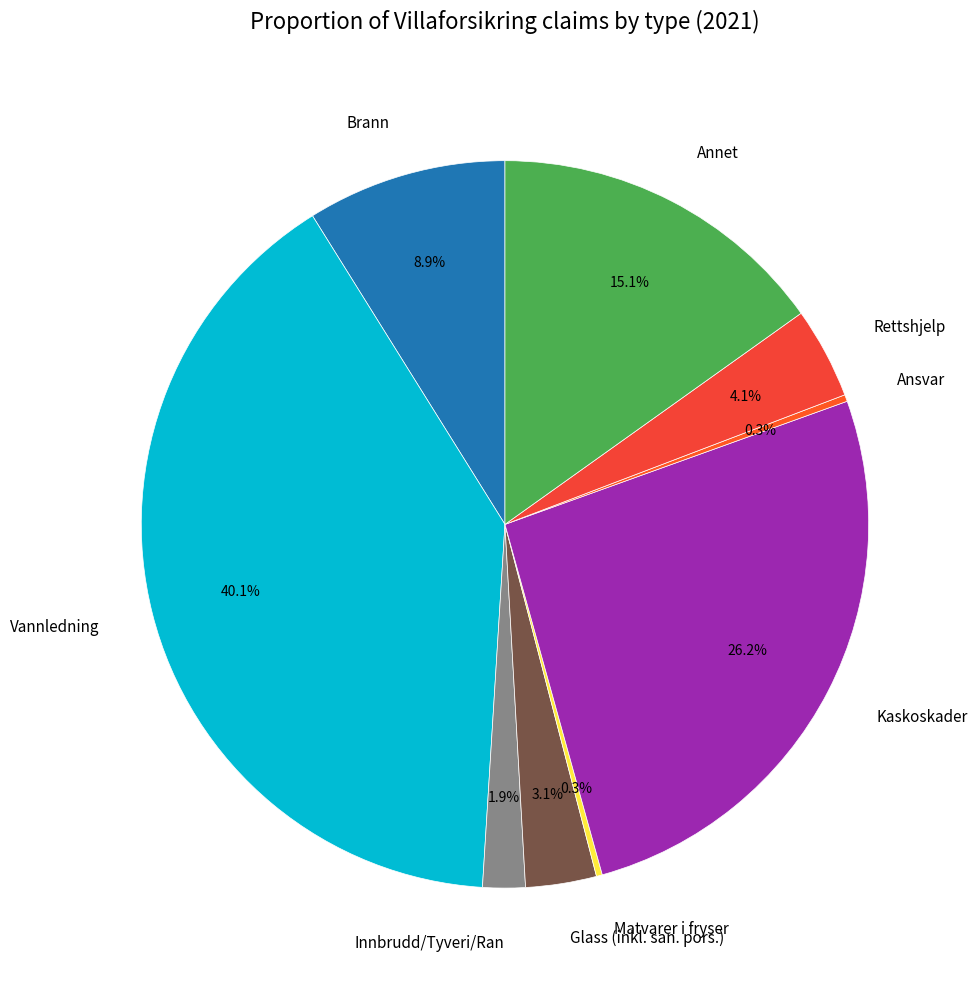

Between Vannledning and Glass (inkl. san. pors.), which is larger?

Vannledning